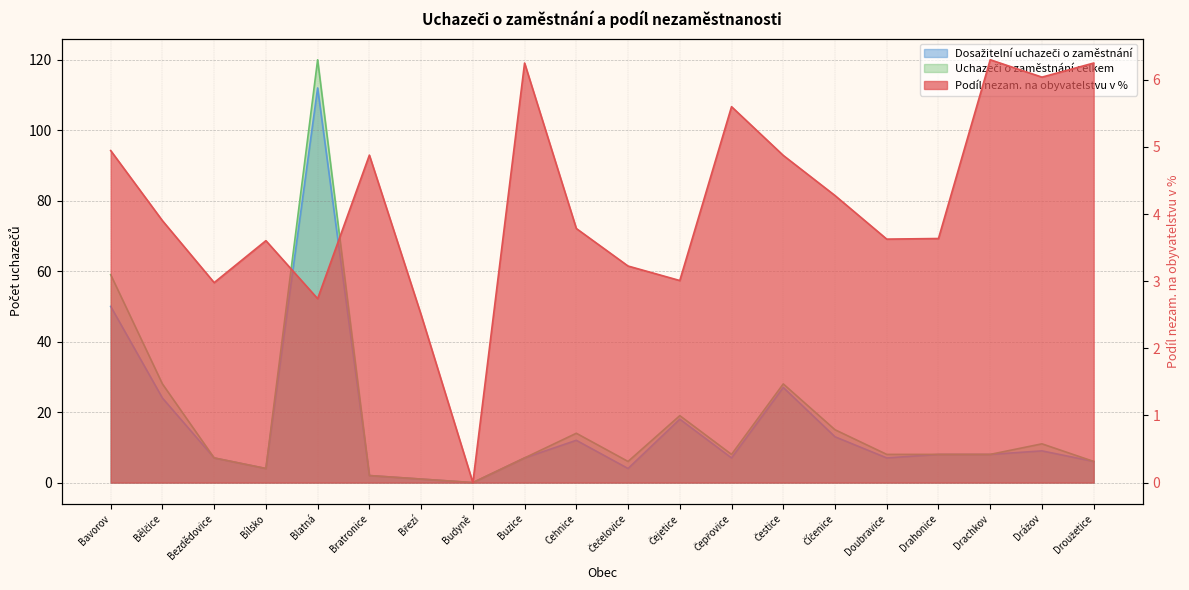

How many values in the Uchazeči o zaměstnání celkem series exceed 8?

8